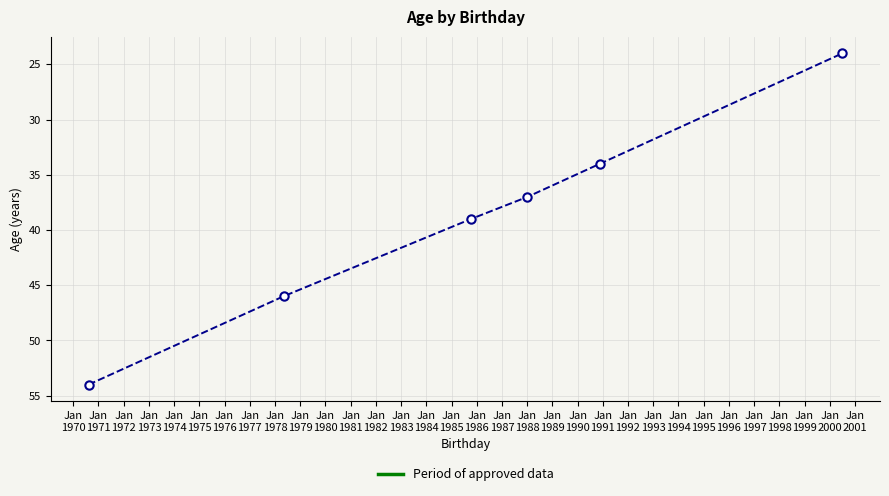

How many lines are shown in the chart?

1